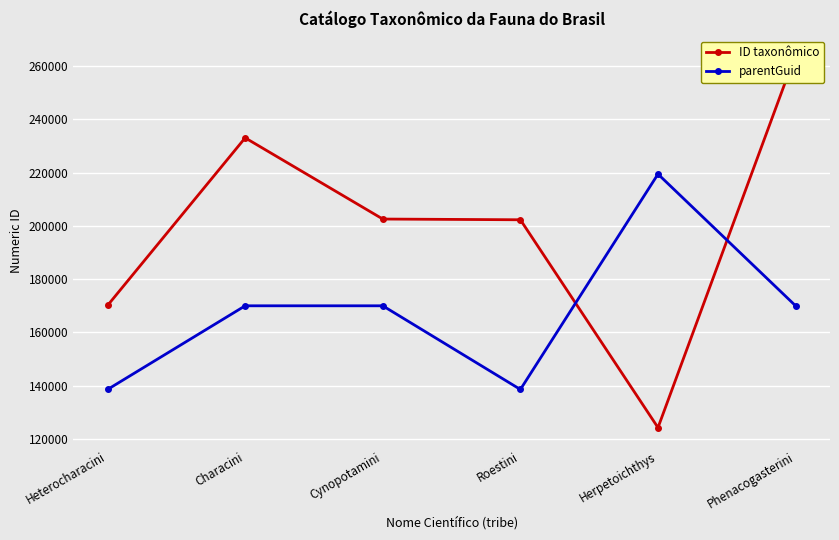

True or false: parentGuid and ID taxonômico intersect in this chart.

True